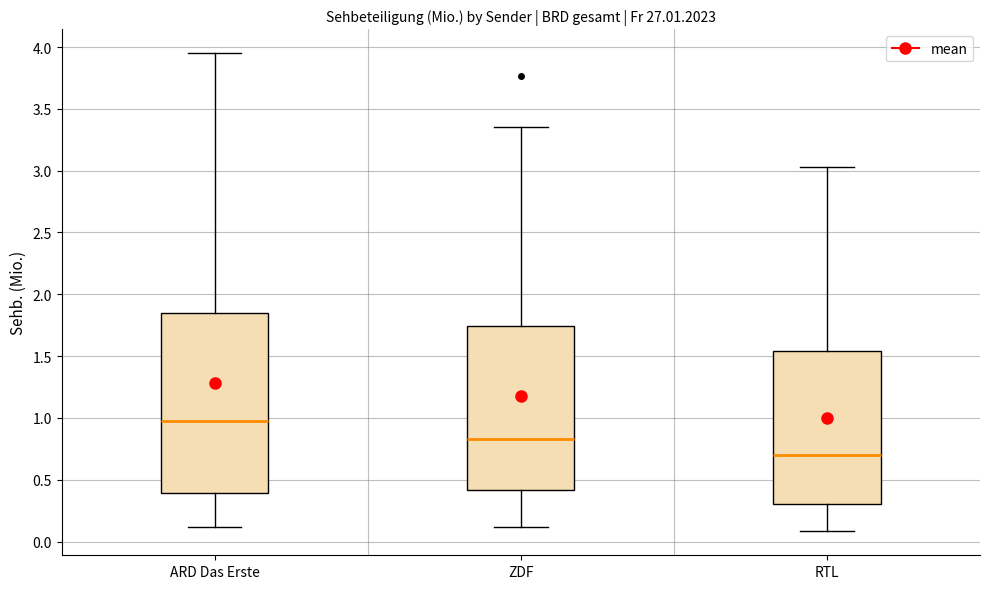

Reading left to right, read every box against the y-axis: the position of its median line, the range the box covers, and the ends of its whiskers. The values are not printed on the chart, so give them approximately, as read against the axis.

ARD Das Erste: median 0.95, box 0.40 to 1.85, whiskers 0.10 to 3.95
ZDF: median 0.85, box 0.40 to 1.75, whiskers 0.10 to 3.35
RTL: median 0.70, box 0.30 to 1.55, whiskers 0.10 to 3.05